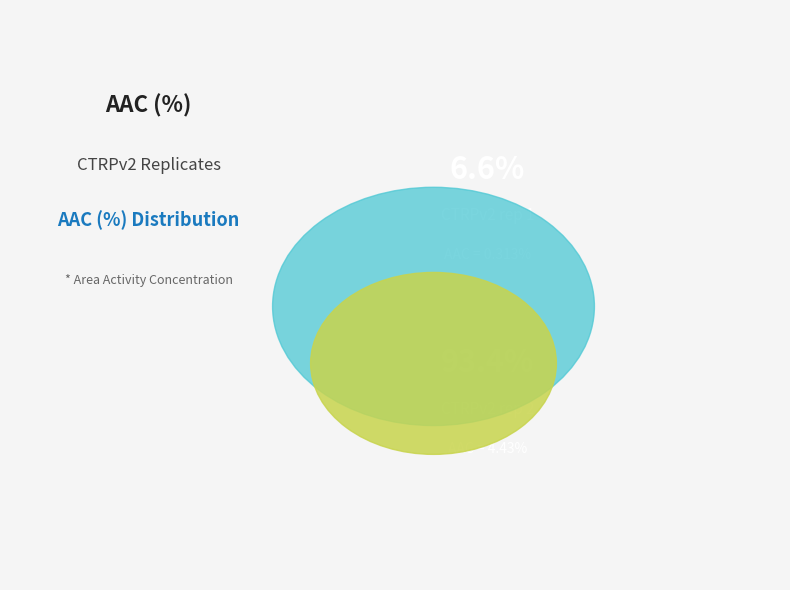

Between CTRPv2 rep 1 and CTRPv2 rep 2, which is larger?

CTRPv2 rep 2